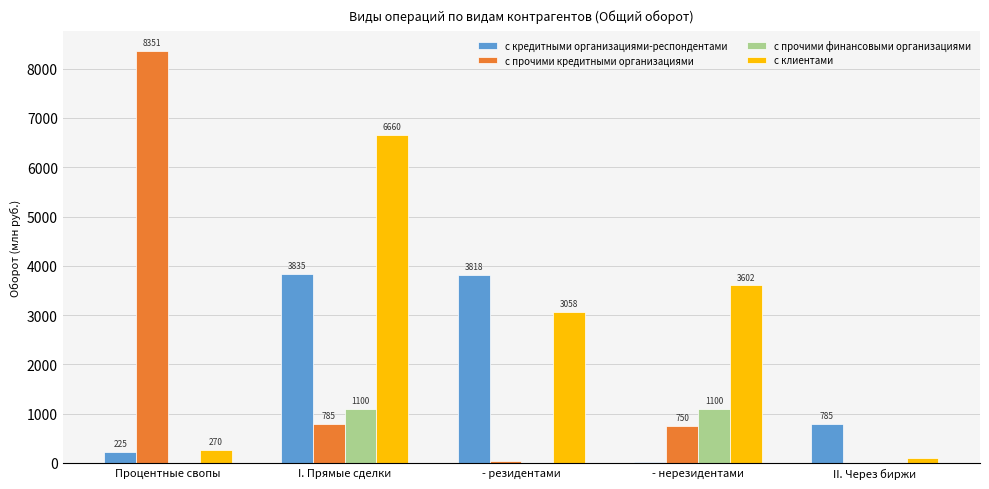

How many categories are shown in the chart?

5